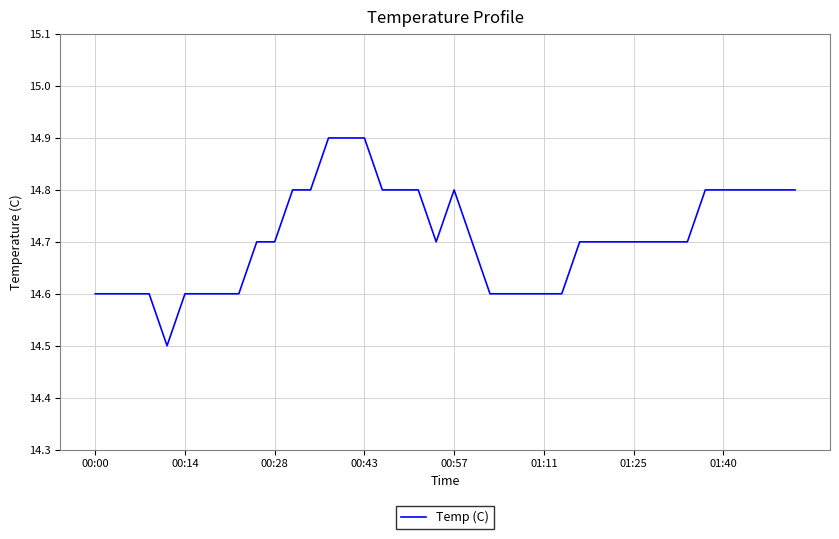

What is the greatest value displayed?

14.9